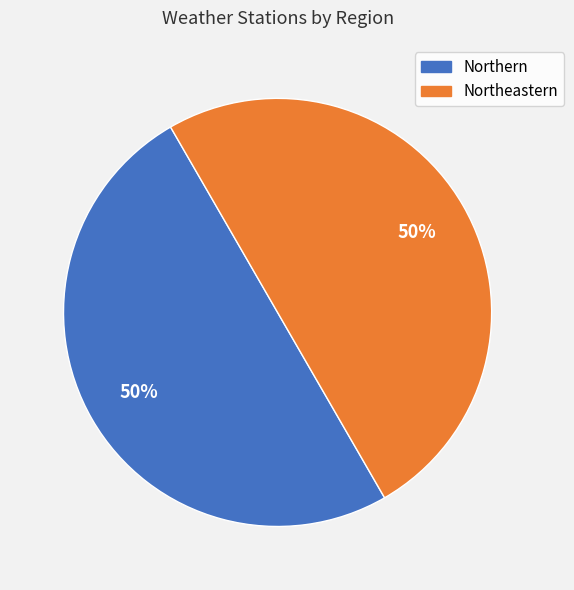

To the nearest percent, what is the average slice percentage?

50%